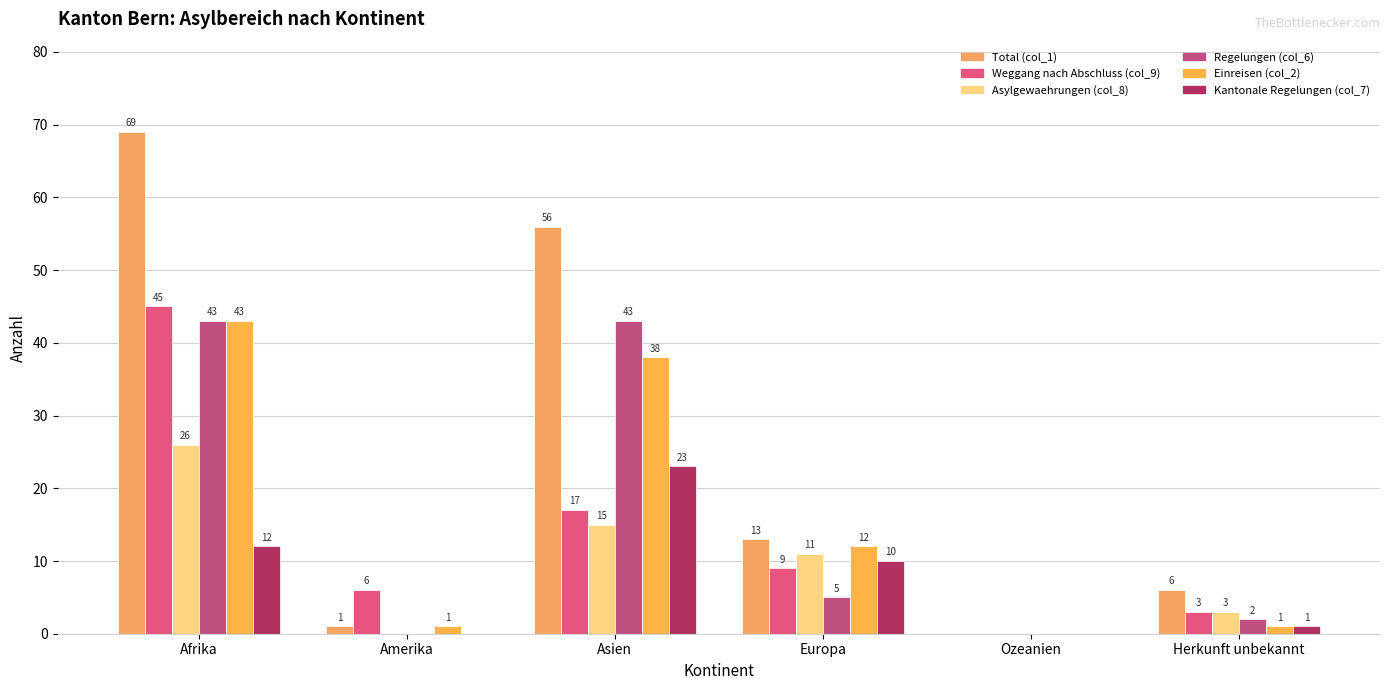

How many distinct data groups are displayed?

6